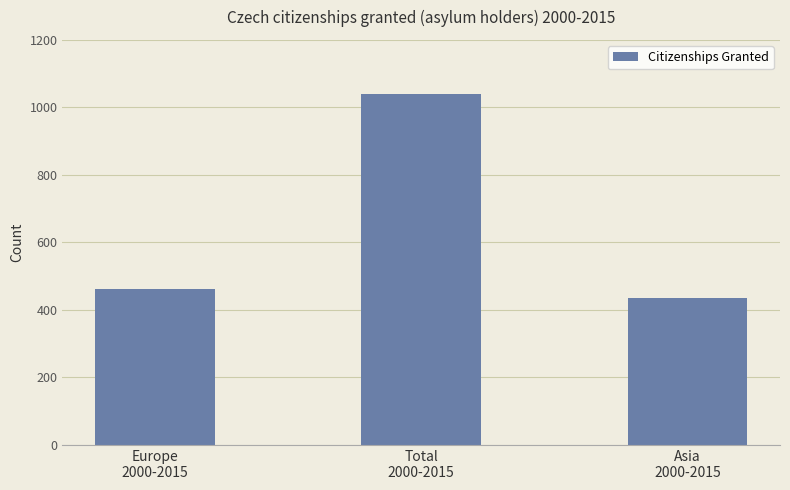

What is the difference between the values at Europe
2000-2015 and Asia
2000-2015?

28